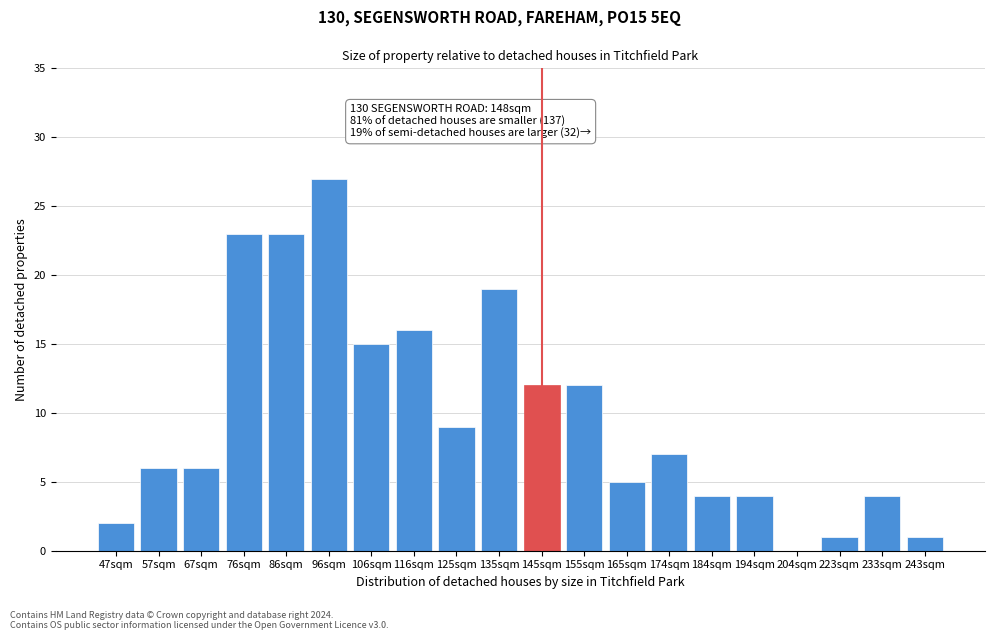

Reading right to left, transcribe all the data shown in this chart.

243sqm=1	233sqm=4	223sqm=1	204sqm=0	194sqm=4	184sqm=4	174sqm=7	165sqm=5	155sqm=12	145sqm=12	135sqm=19	125sqm=9	116sqm=16	106sqm=15	96sqm=27	86sqm=23	76sqm=23	67sqm=6	57sqm=6	47sqm=2